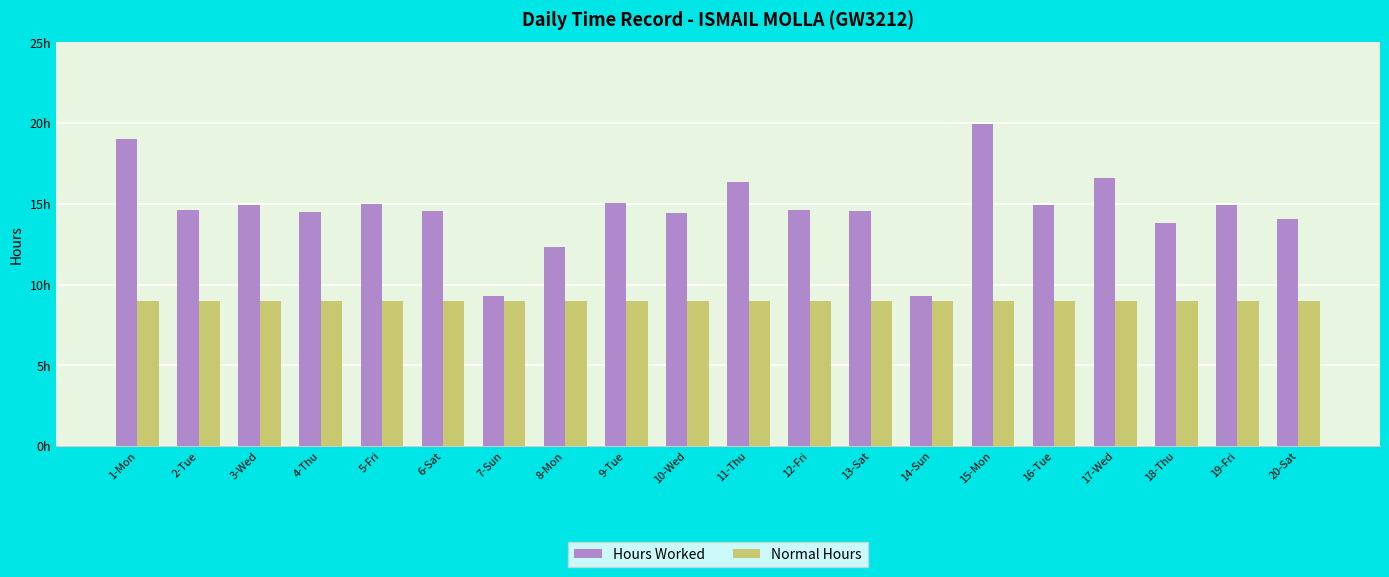

What is the sum of all Normal Hours values?

180.0